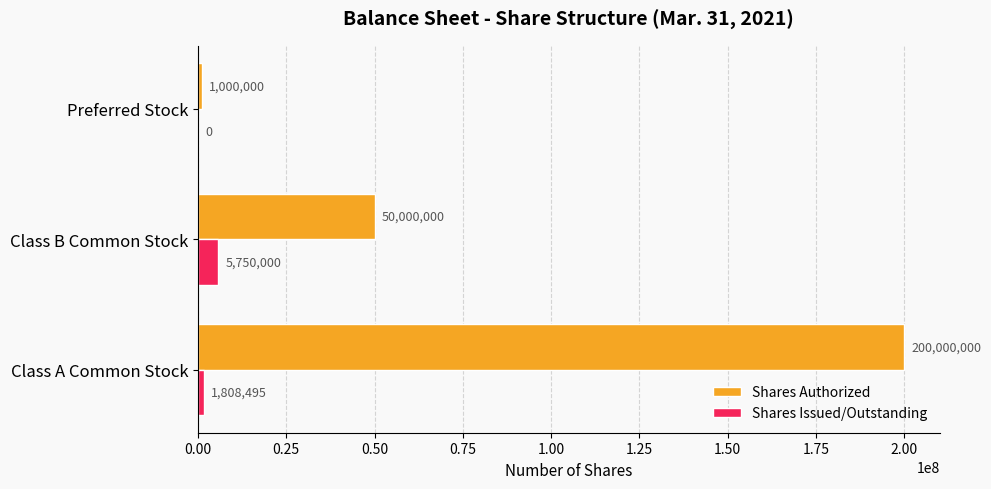

Where is Shares Authorized nearest to the value 100500000?

Class B Common Stock